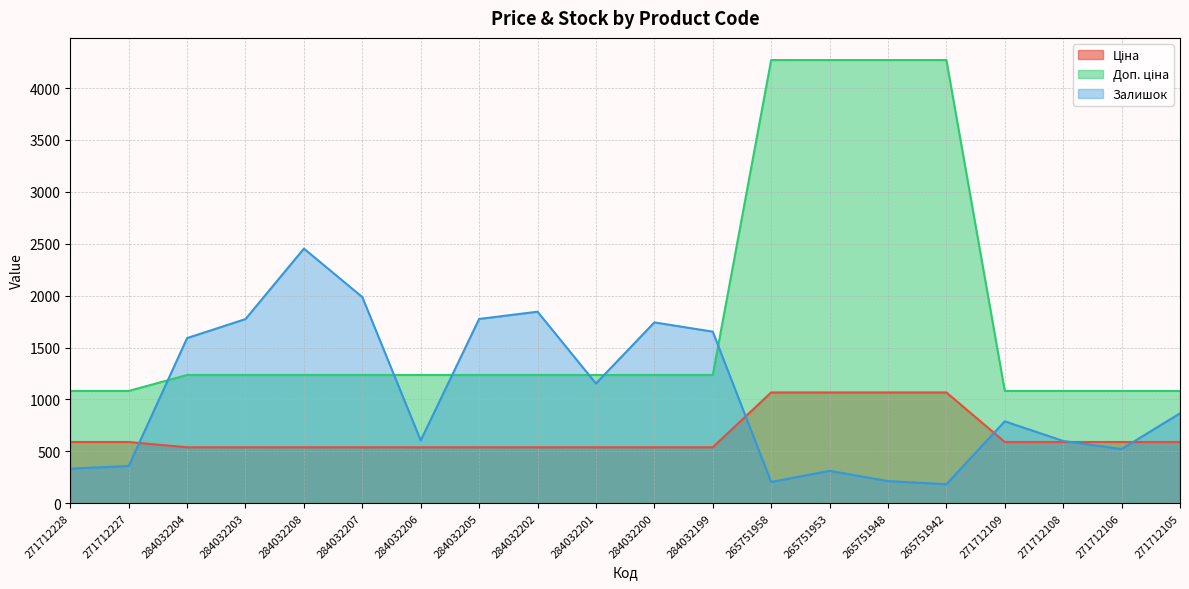

True or false: Ціна has a value of 381.7 at 271712105.

False